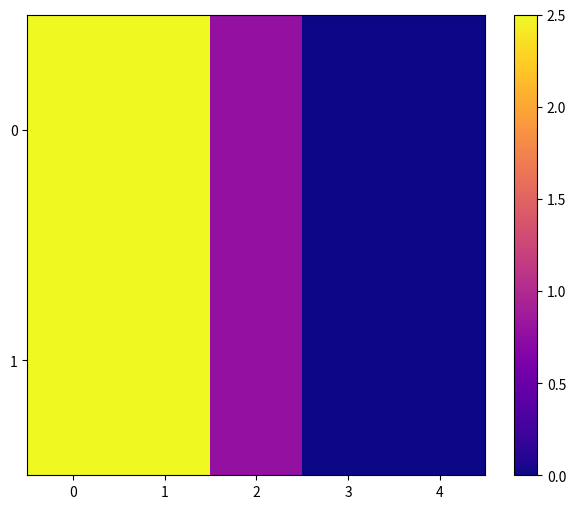

Count the number of data series in this chart.

2